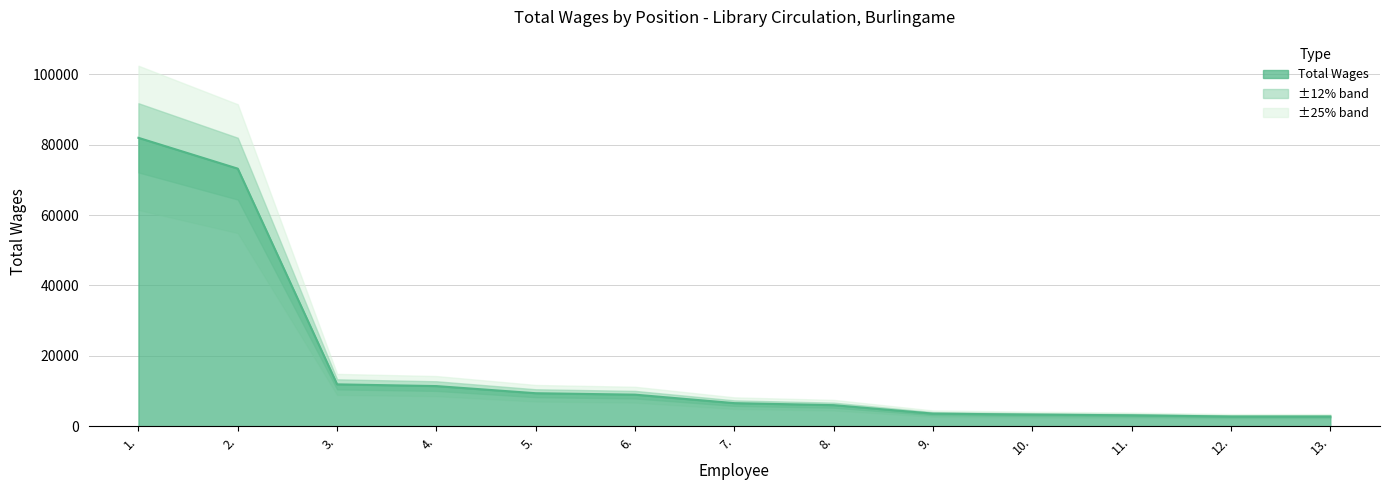

How many lines are shown in the chart?

1